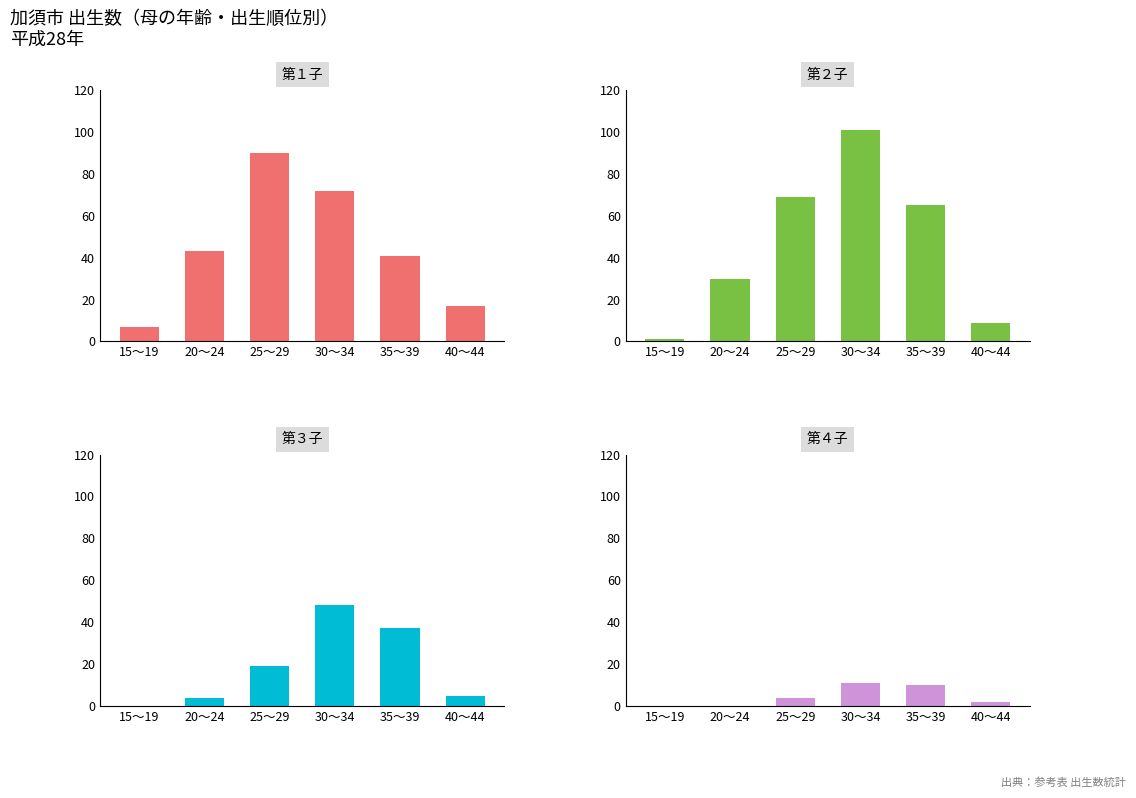

What are all the series names shown in the legend?

第１子, 第２子, 第３子, 第４子